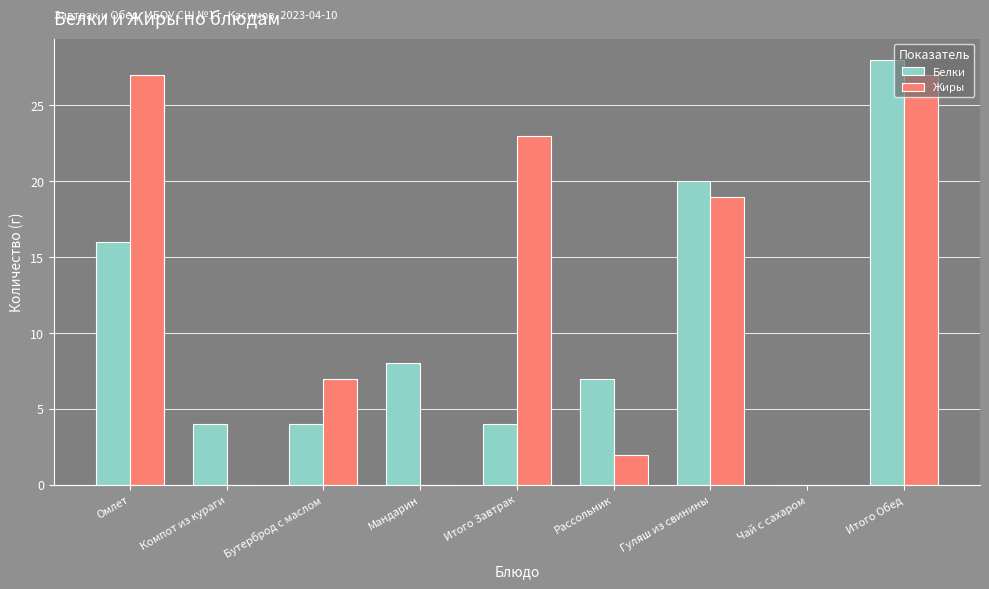

Is it true that Белки equals 0 at Чай с сахаром?

True